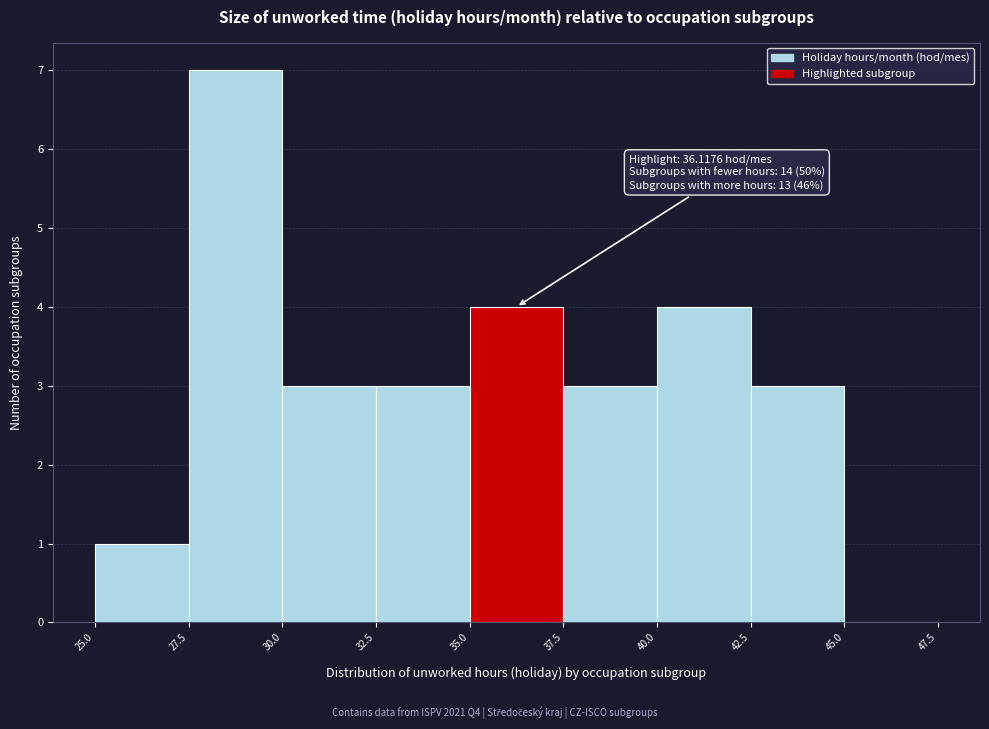

Which range on the x-axis has the tallest bar?

27.5 to 30.0